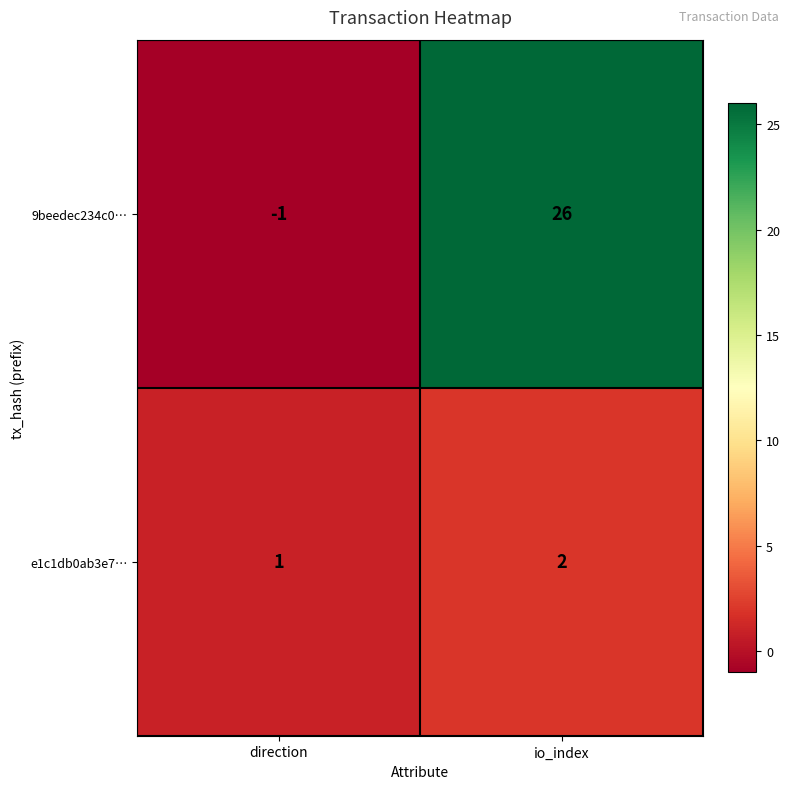

Reading left to right, extract all data points from this chart.

9beedec234c0…: -1	26
e1c1db0ab3e7…: 1	2